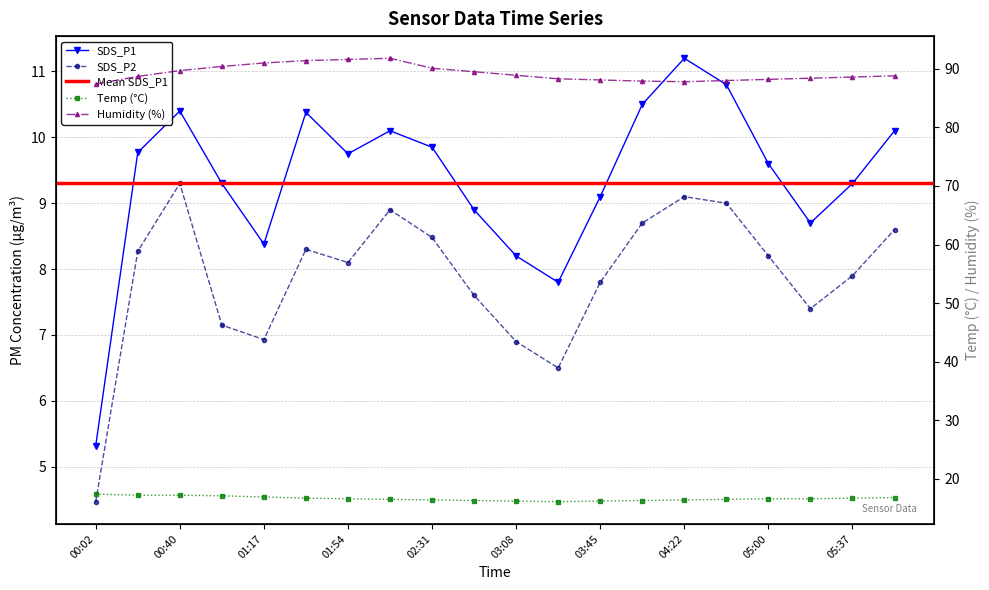

What is the maximum value for Humidity?

91.8